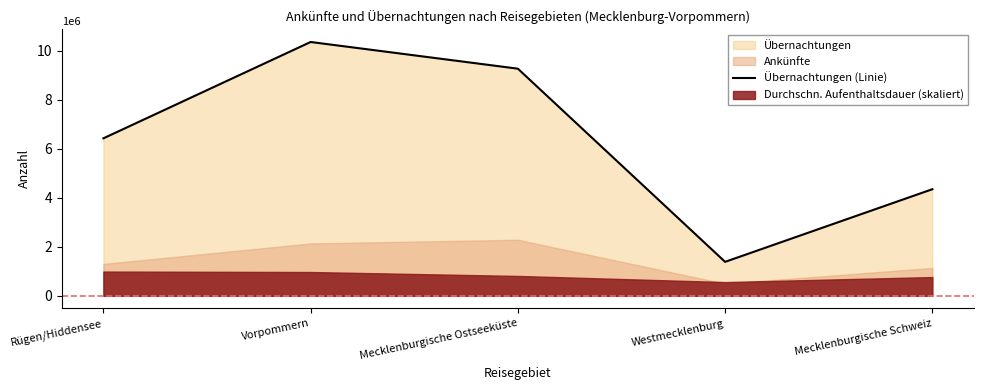

The value at Vorpommern is 14060853. True or false?

False